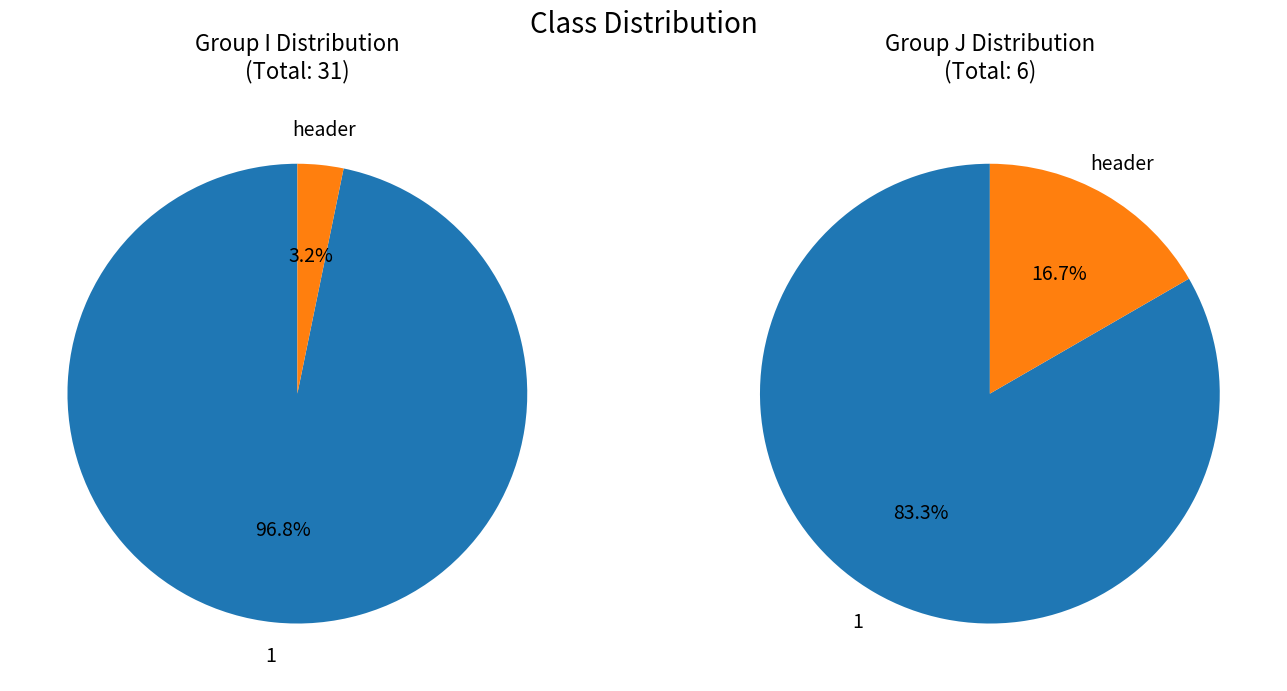

To the nearest percent, what is the combined percentage of I and J?

100%